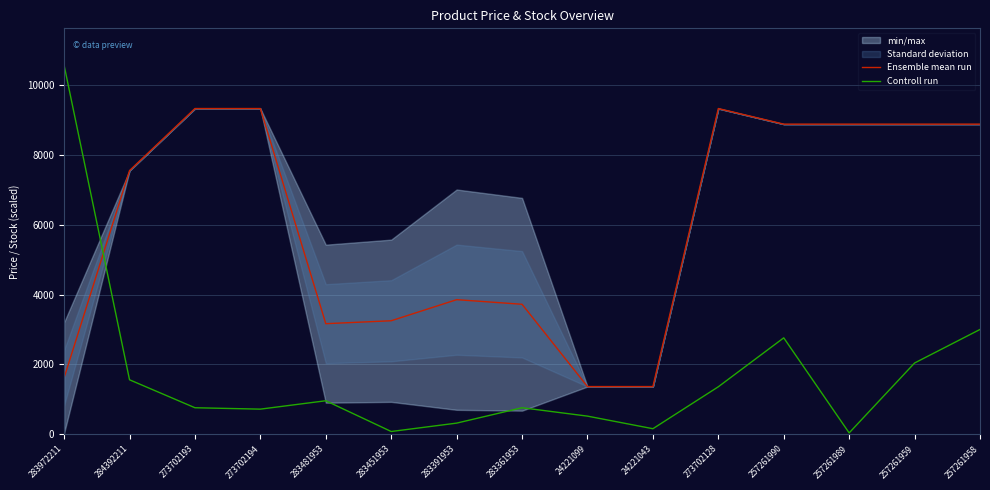

True or false: Controll run and Ensemble mean run intersect in this chart.

True